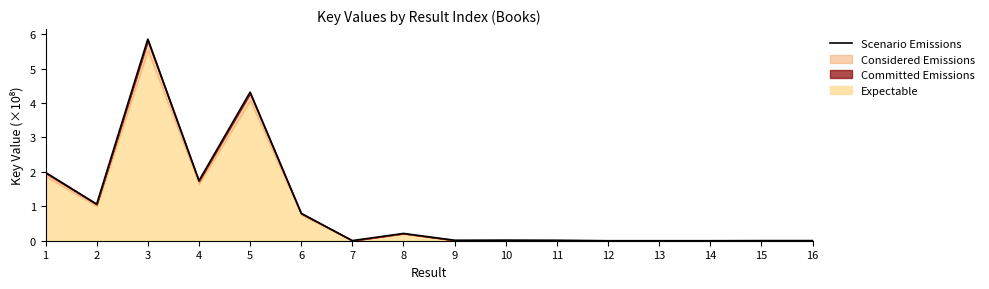

What is the change in value from 3 to 5?

-1.5